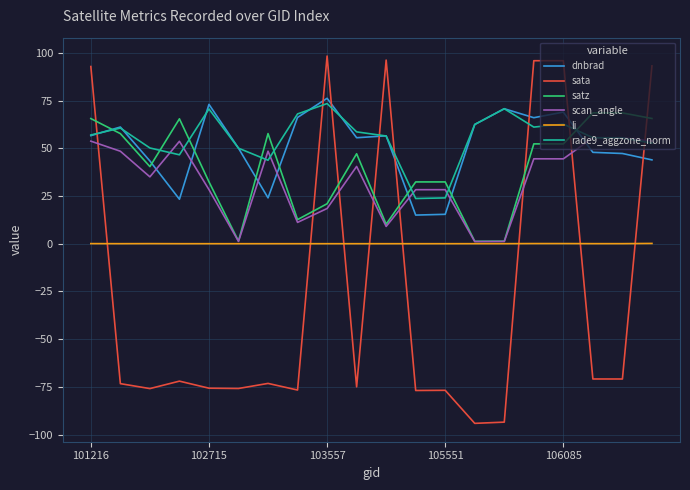

After their last crossing, which series has the higher values: dnbrad or scan_angle?

scan_angle